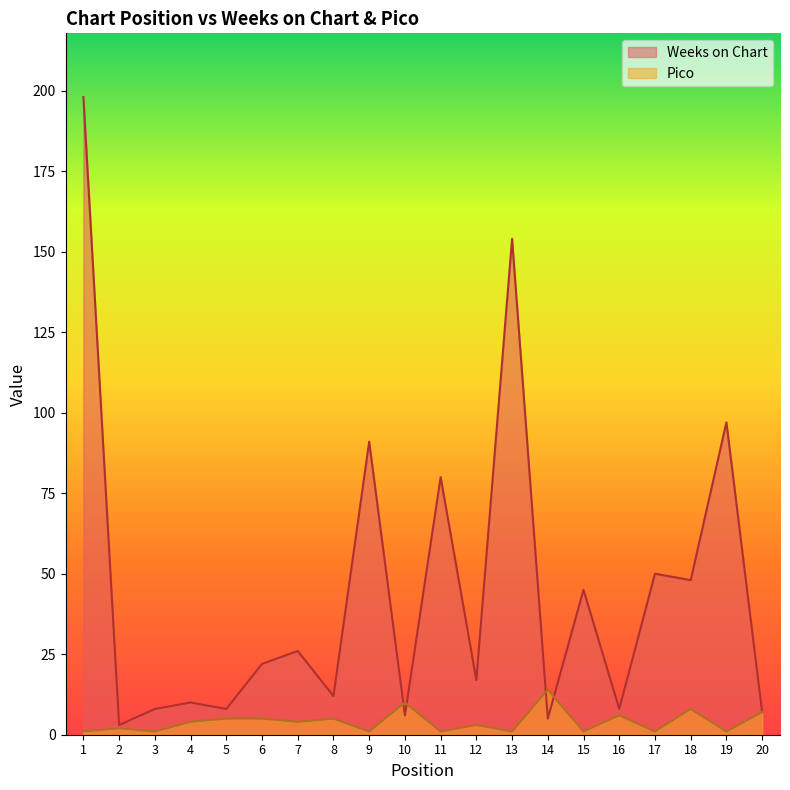

What are all the series names shown in the legend?

Weeks on Chart, Pico